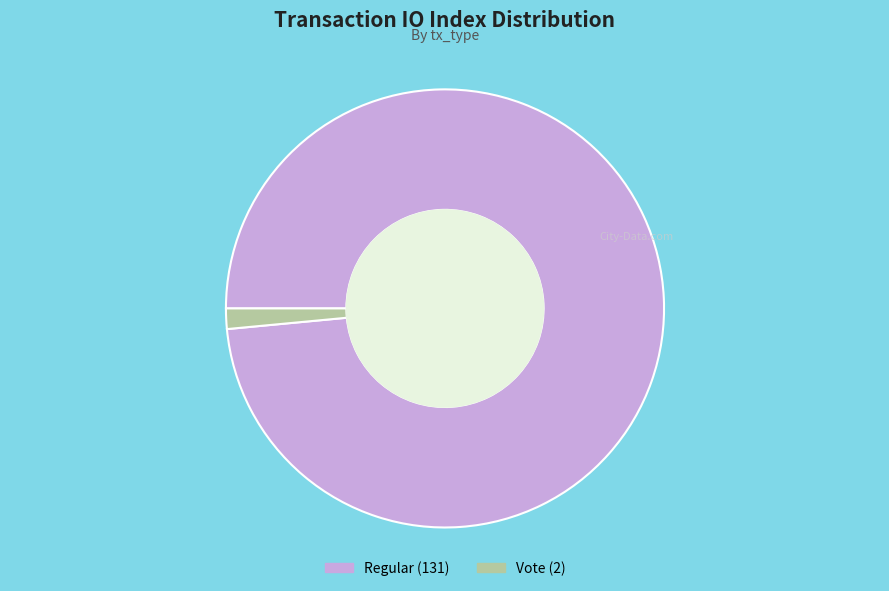

Does any single category account for the majority?

Yes